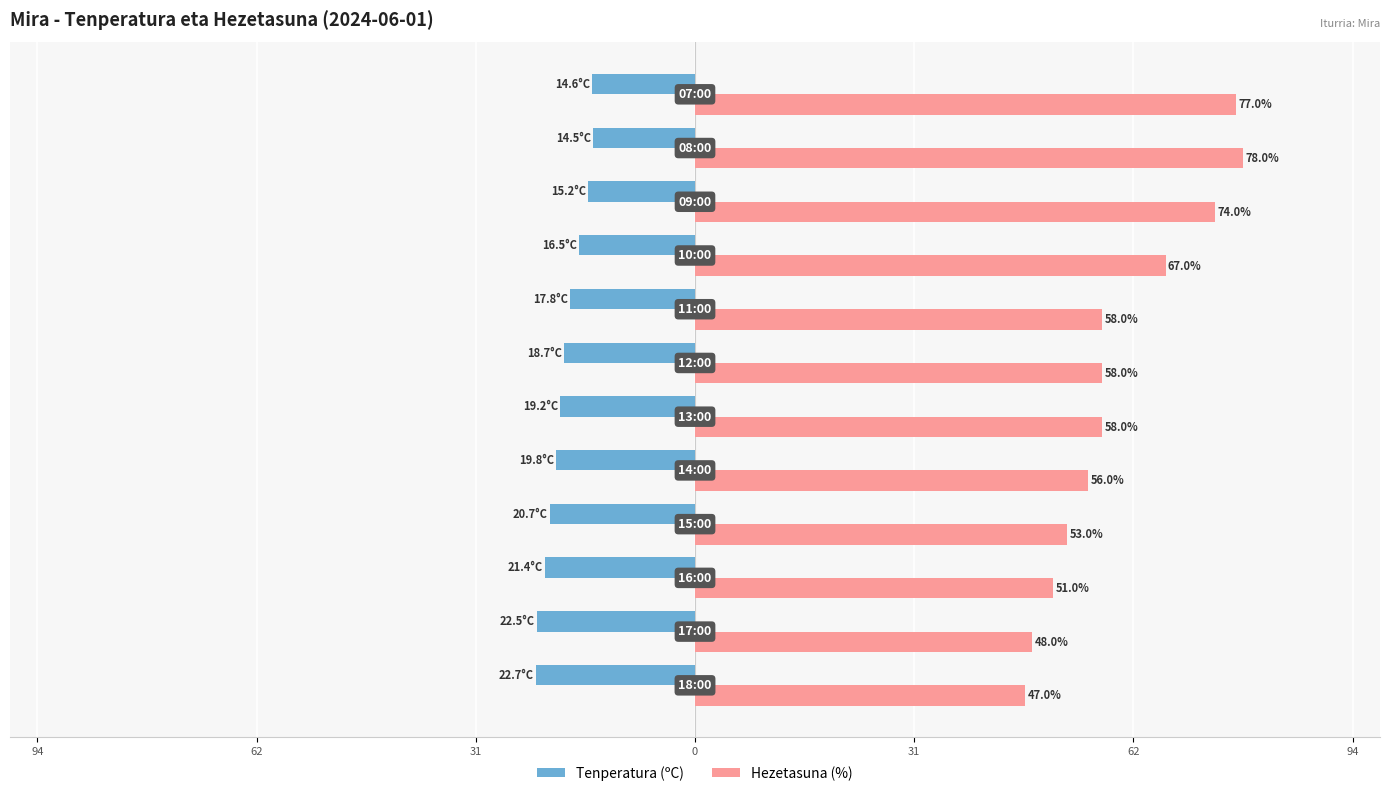

What are all the series names shown in the legend?

Tenperatura (ºC), Hezetasuna (%)